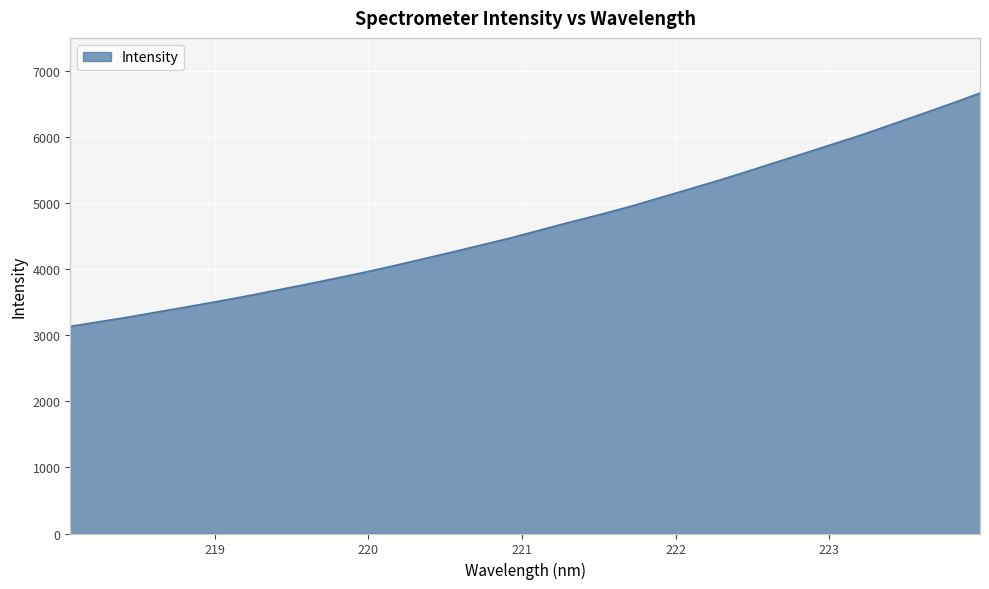

What is the average value?

4662.9